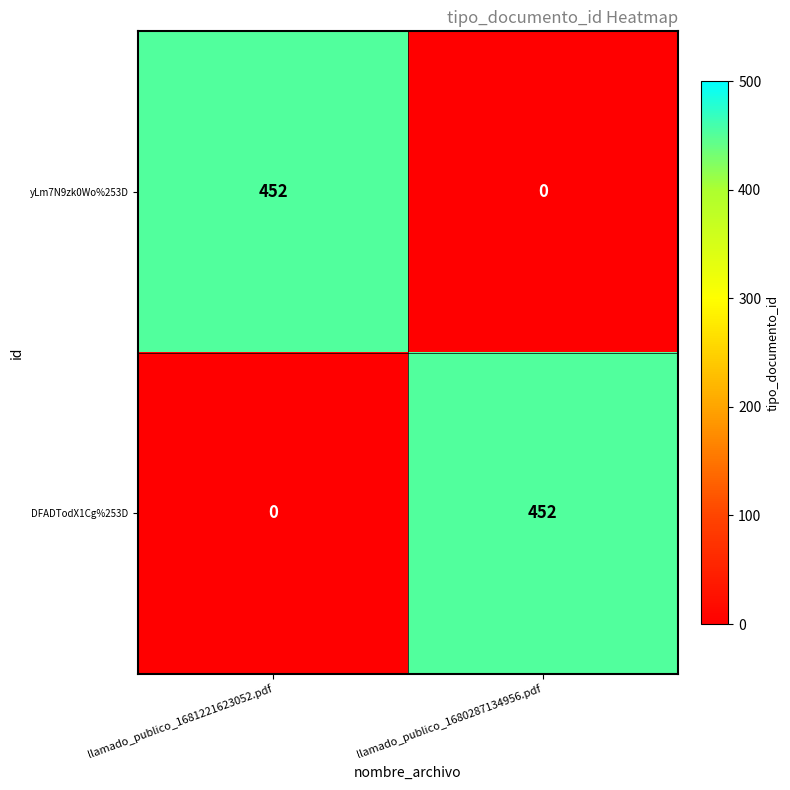

What is the spread (max minus min) of values at llamado_publico_1680287134956.pdf?

452